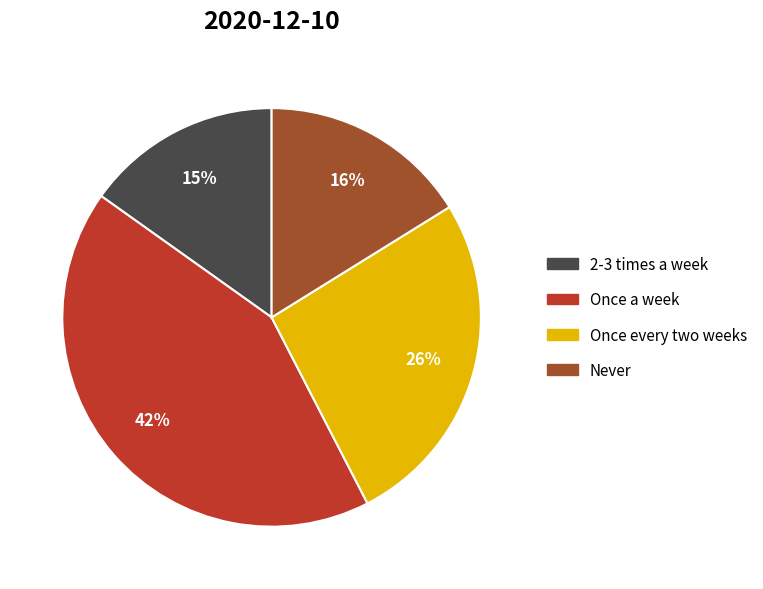

What is the largest slice in the pie chart?

Once a week